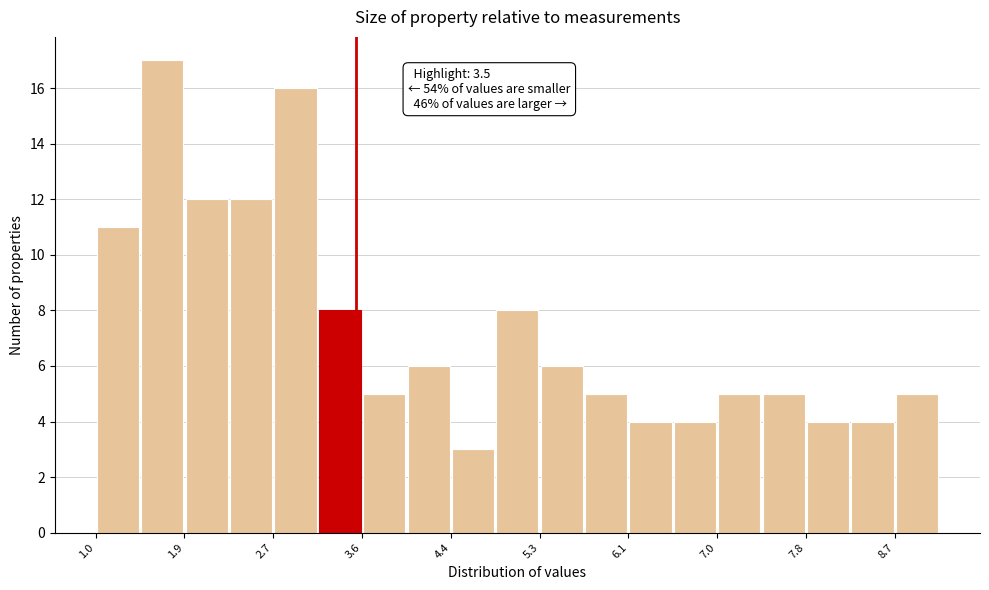

Over which range of the x-axis is the bar tallest?

1.4 to 1.9